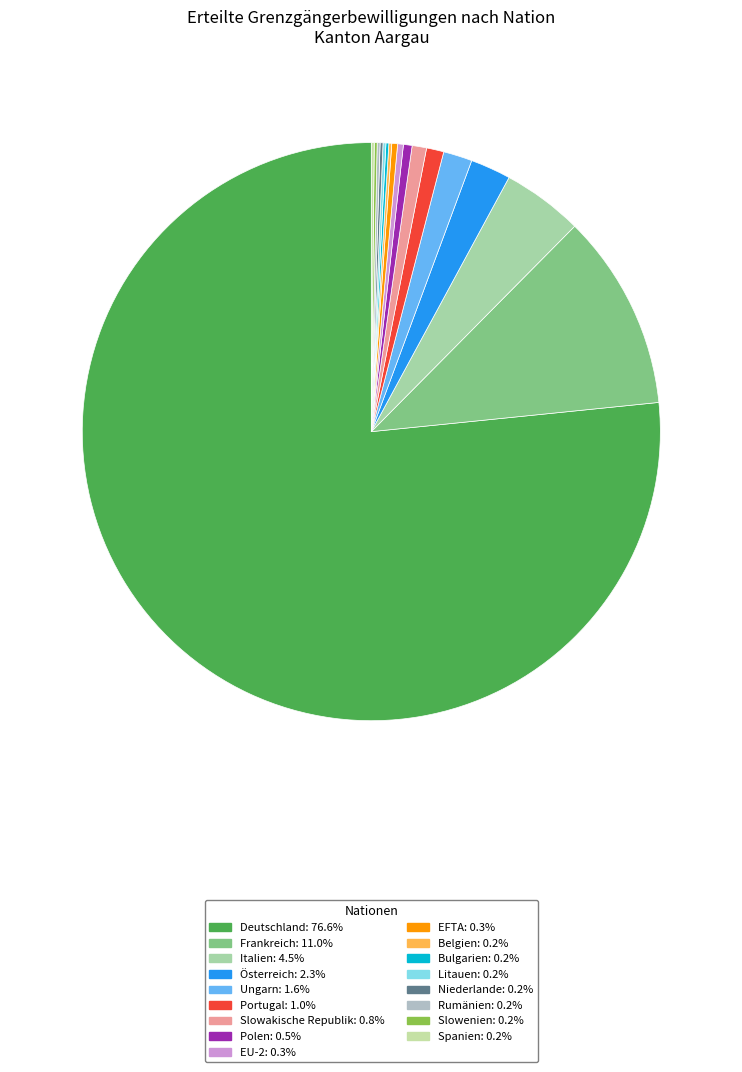

To the nearest percent, what is the average slice percentage?

6%